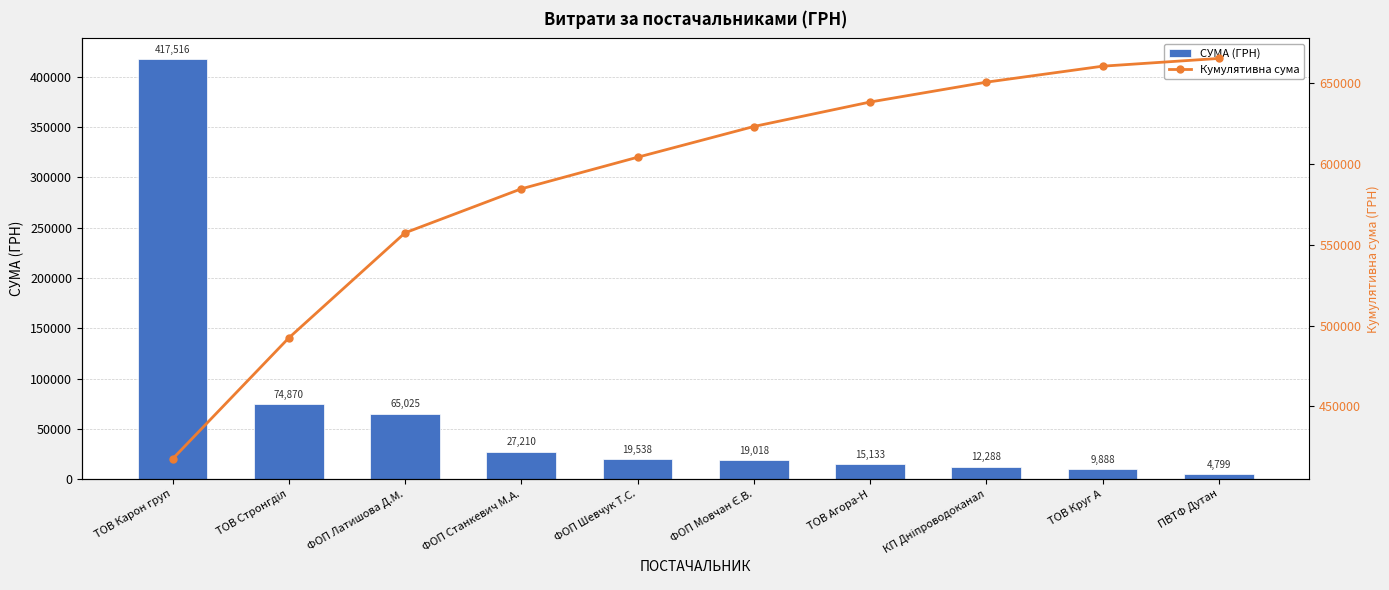

How many distinct data groups are displayed?

2